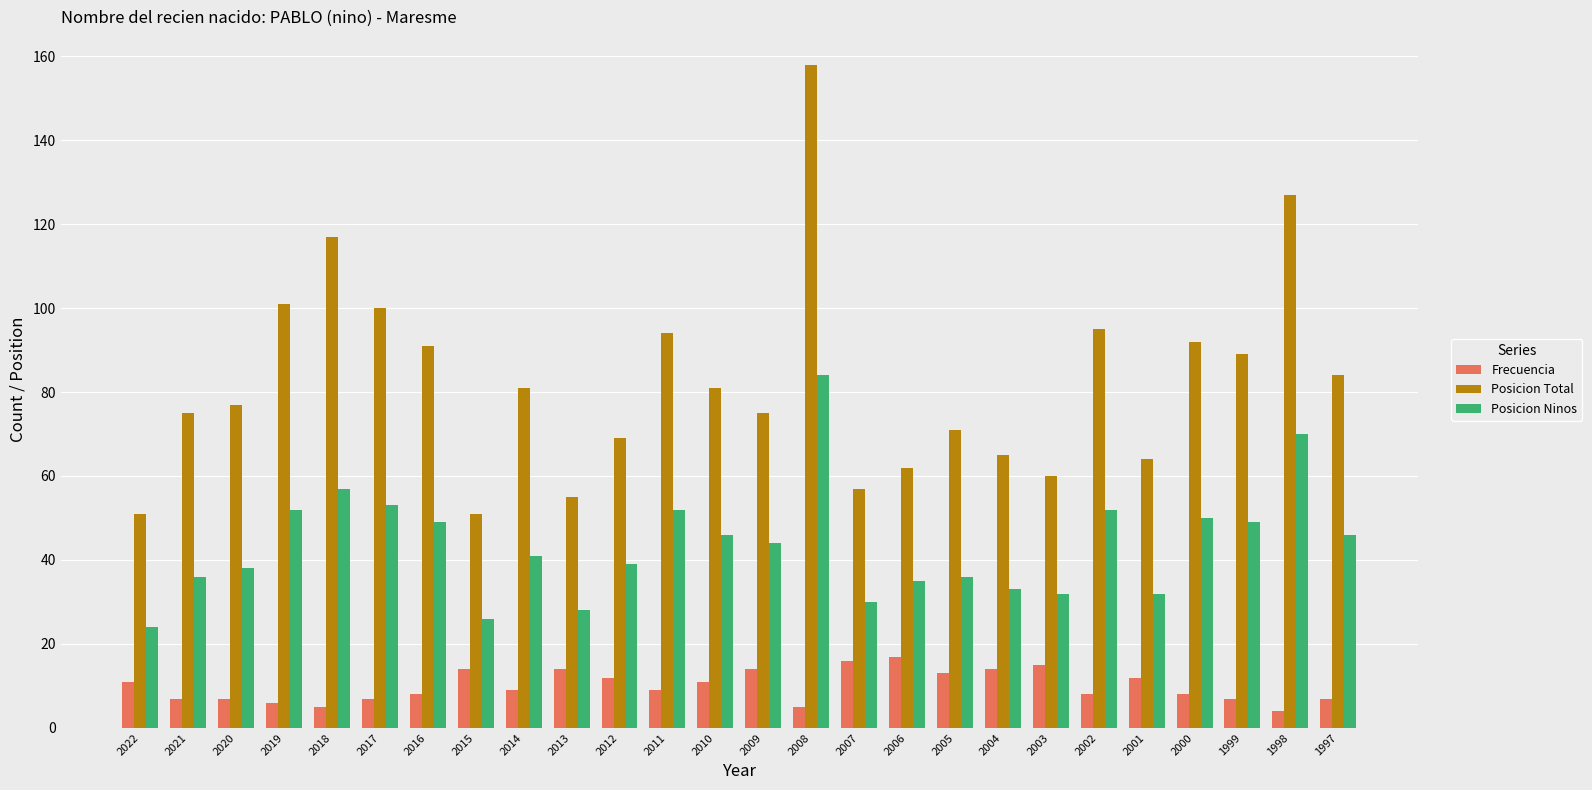

What are all the series names shown in the legend?

Frecuencia, Posicion Total, Posicion Ninos